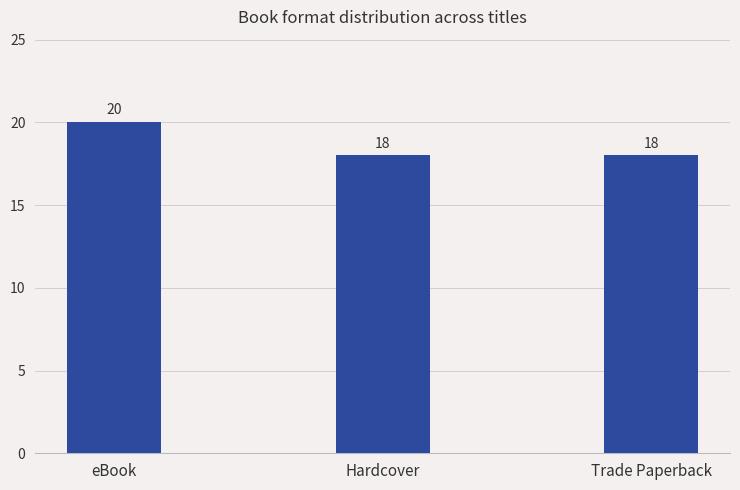

What is the maximum value shown in the chart?

20